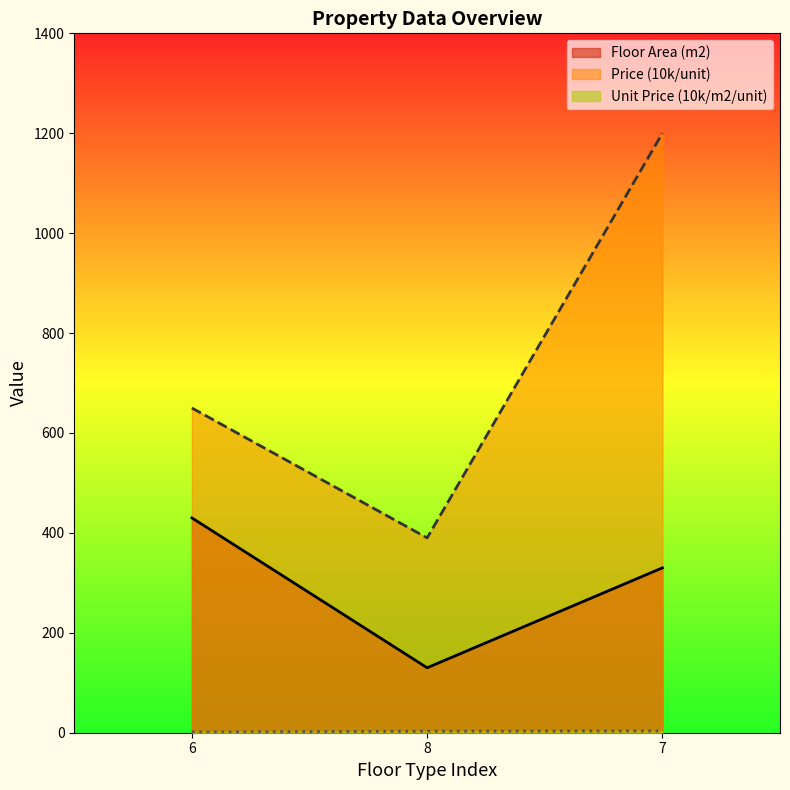

Reading right to left, what are all the values shown in this chart?

Floor Area (m2): 330.0	130.0	430.0
Price (10k/unit): 1200.0	390.0	650.0
Unit Price (10k/m2/unit): 3.6	3.0	1.5